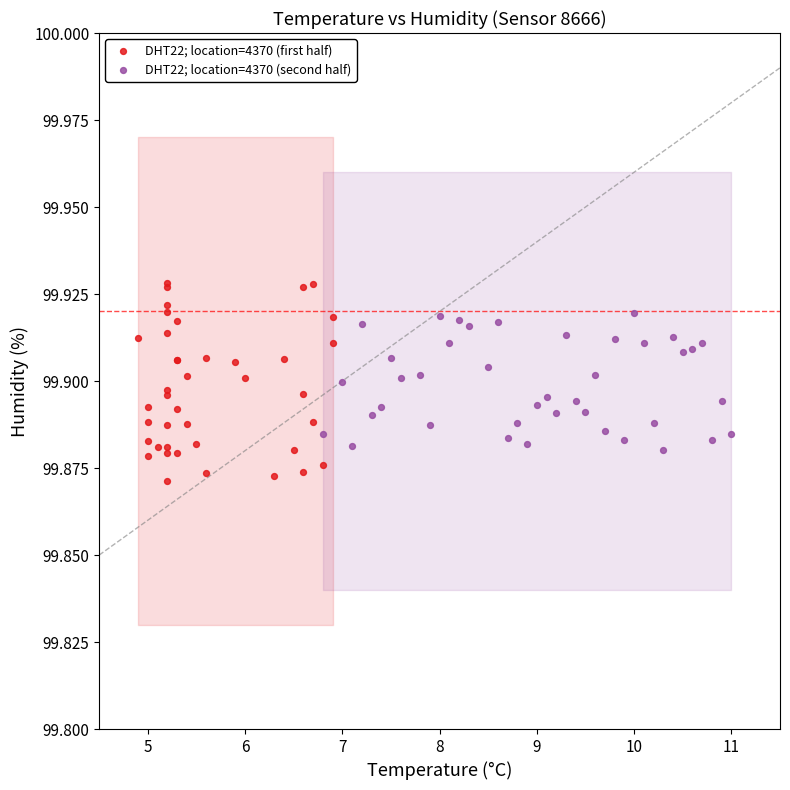

Which series reaches the minimum Y coordinate?

DHT22; location=4370 (first half)